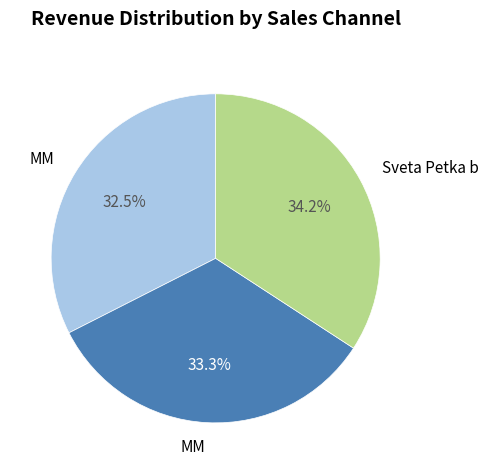

Does any single category account for the majority?

No